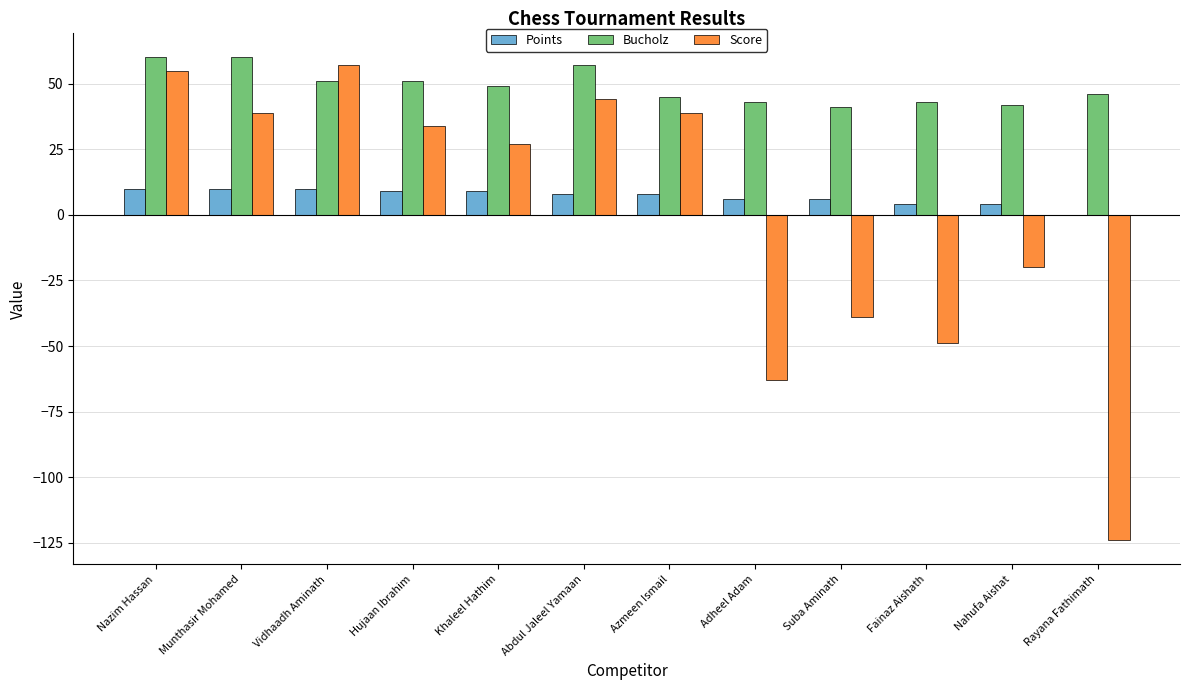

Which series changed the most between Adheel Adam and Nahufa Aishat?

Score